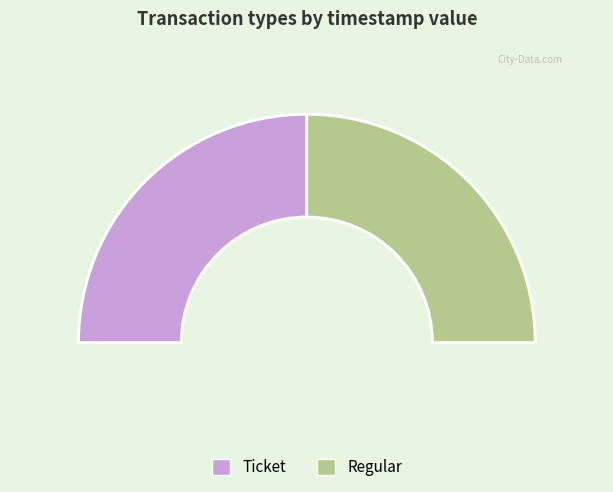

How much of the chart is everything except Ticket?

50.0%